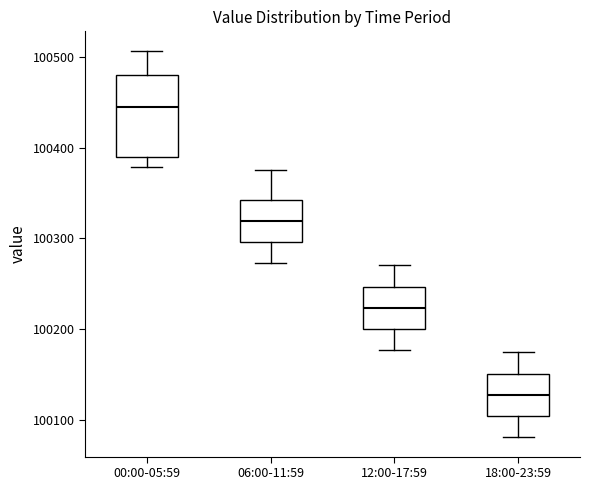

Which box's median line is the lowest?

18:00-23:59